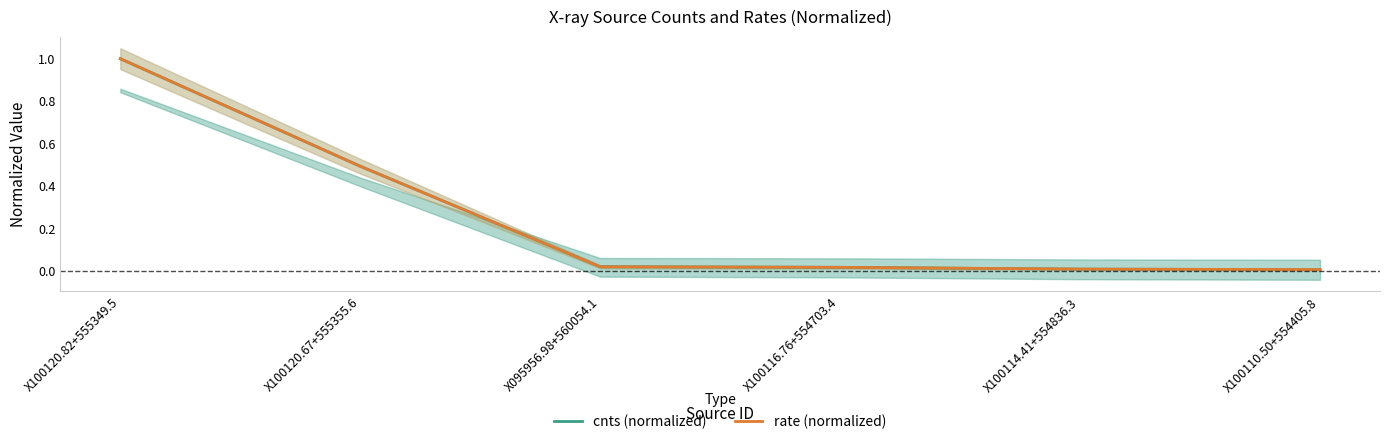

The cnts series shows 0.0 at X100110.50+554405.8. True or false?

True